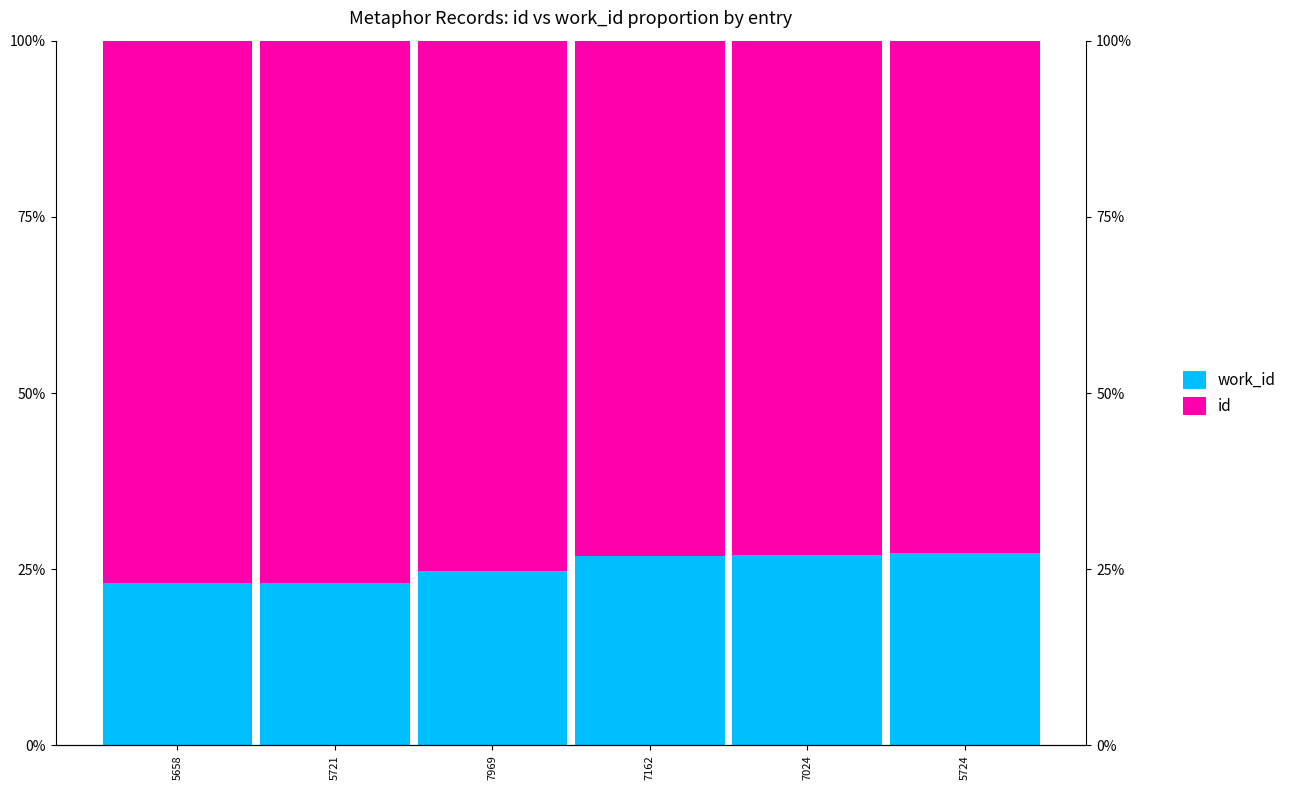

The id series shows 73.1 at 7162. True or false?

True